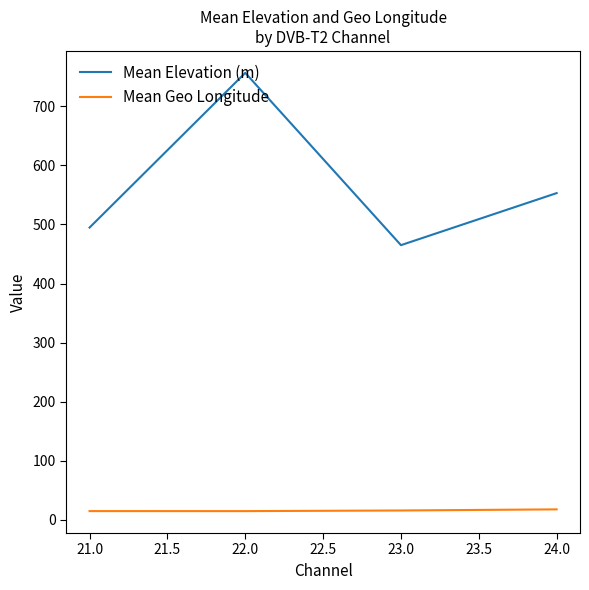

What is the average value of the Mean Geo Longitude series?

15.7